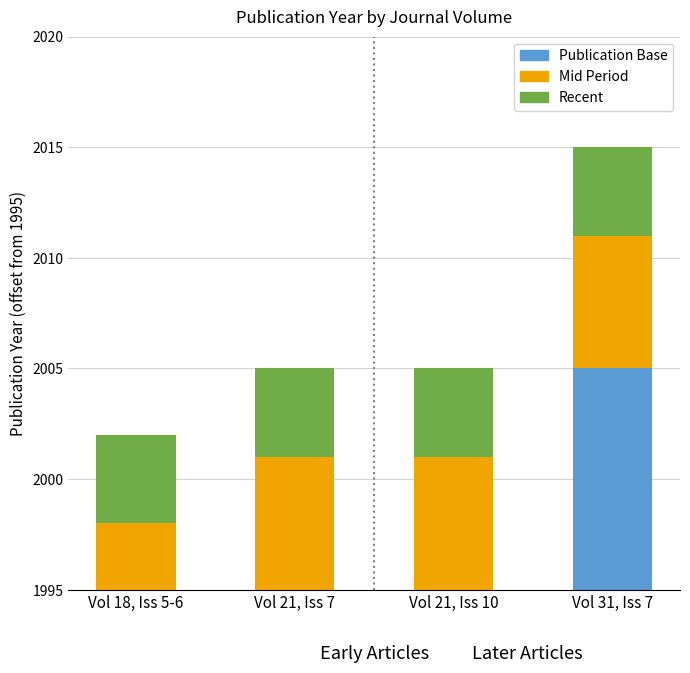

How many groups of bars are there?

4